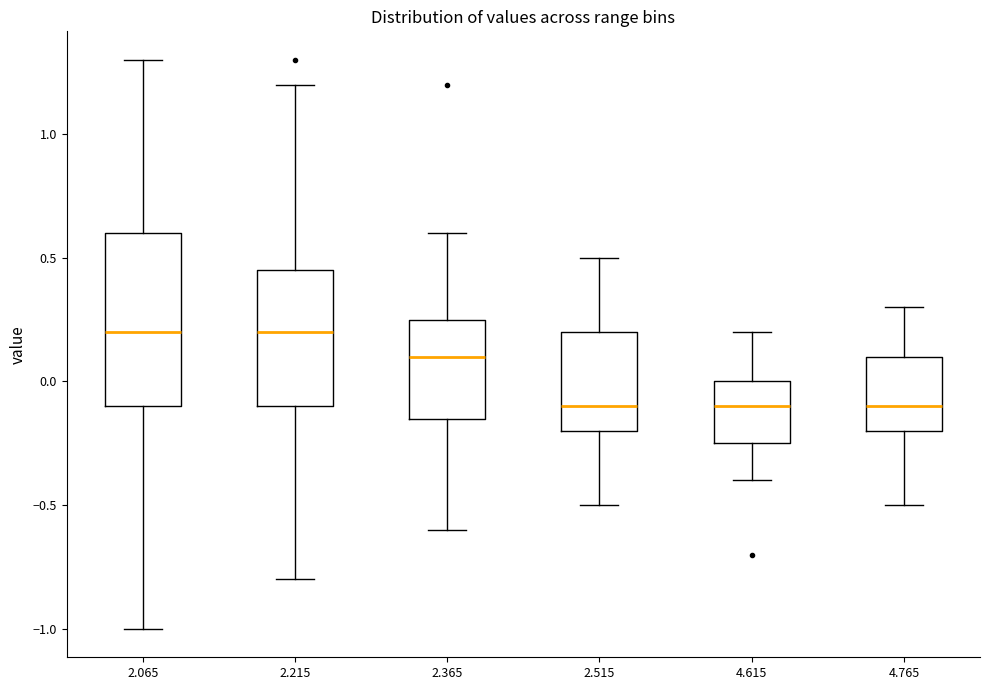

Where is the lower edge of the box at x = 4.765 on the y-axis? The values are not printed on the chart, so give them approximately, as read against the axis.

-0.20